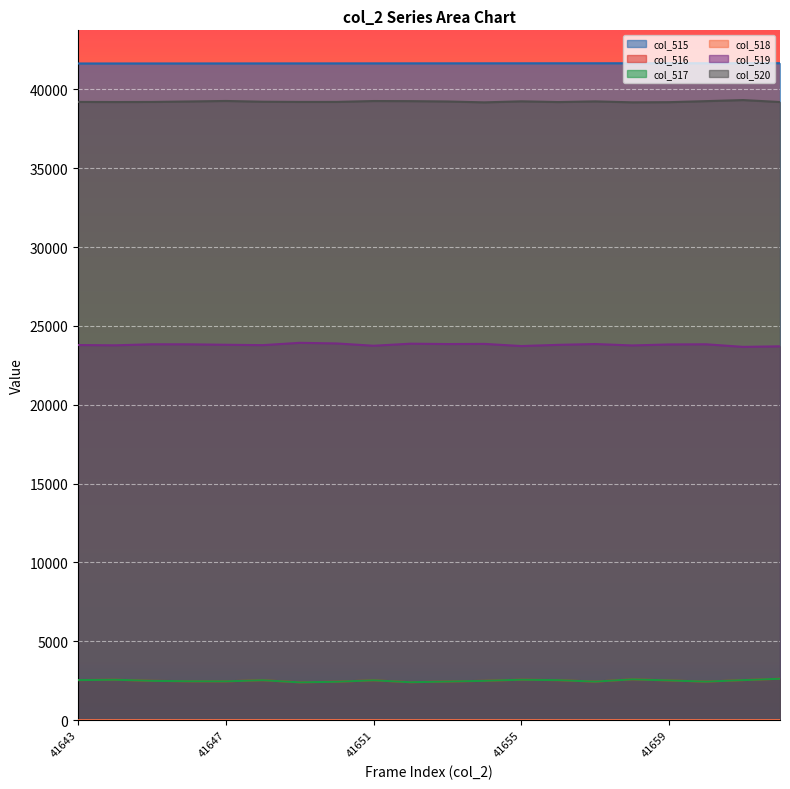

Which series has the largest total across all categories?

col_515